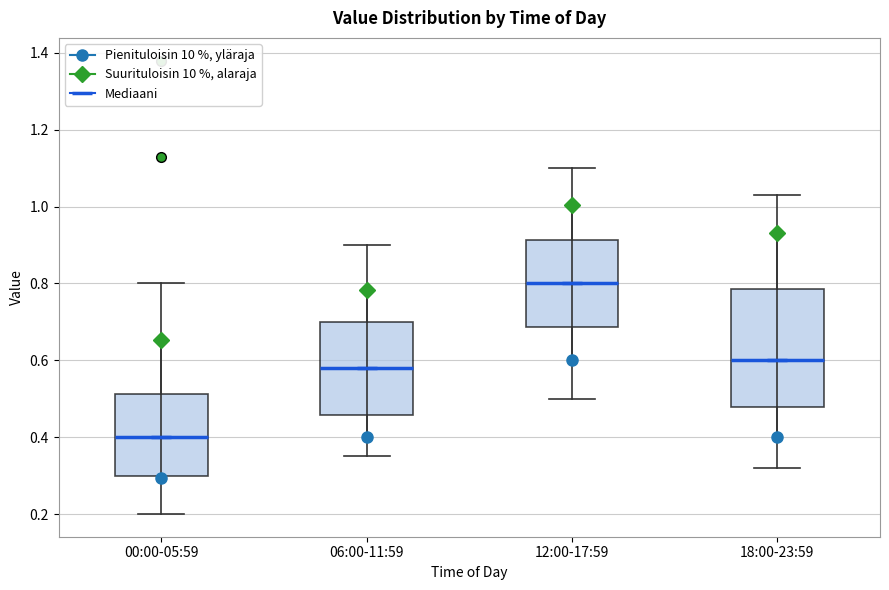

Which box's median line is the highest?

12:00-17:59